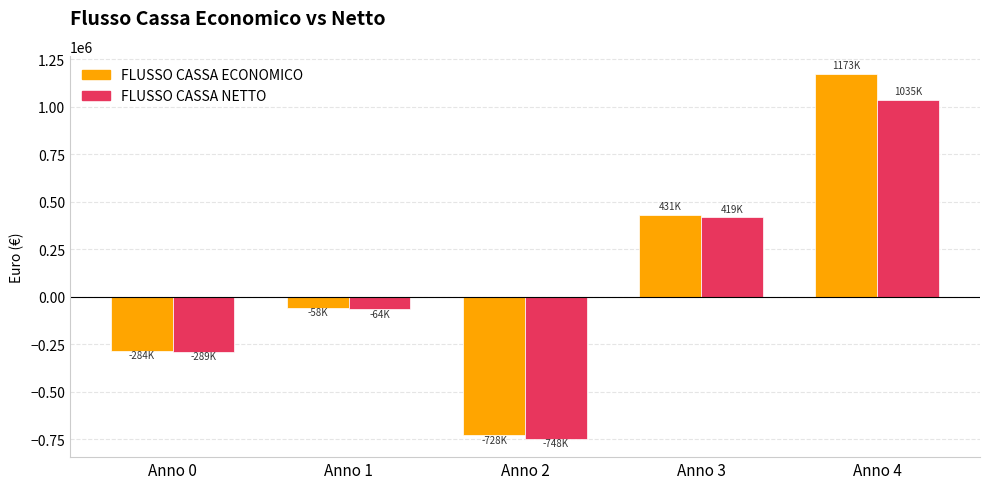

Reading right to left, list all the values displayed in this chart.

FLUSSO CASSA ECONOMICO: Anno 4=1172857.8	Anno 3=430725.7	Anno 2=-728314.0	Anno 1=-58128.6	Anno 0=-283688.7
FLUSSO CASSA NETTO: Anno 4=1035136.0	Anno 3=418661.7	Anno 2=-747780.7	Anno 1=-64373.2	Anno 0=-288795.1